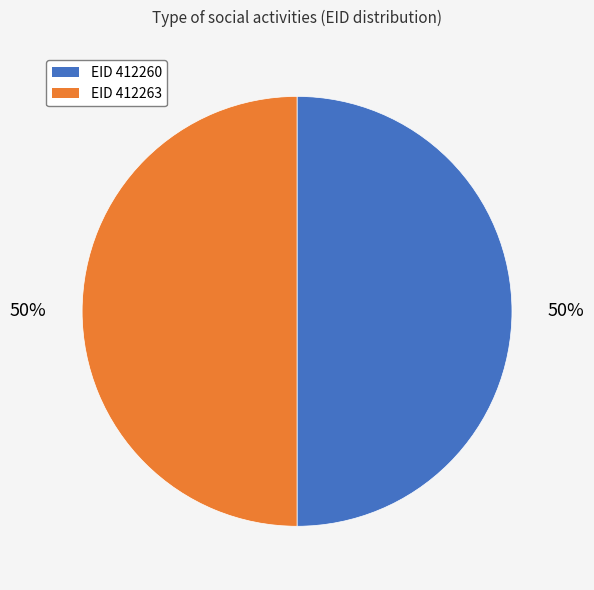

To the nearest percent, what is the average slice percentage?

50%